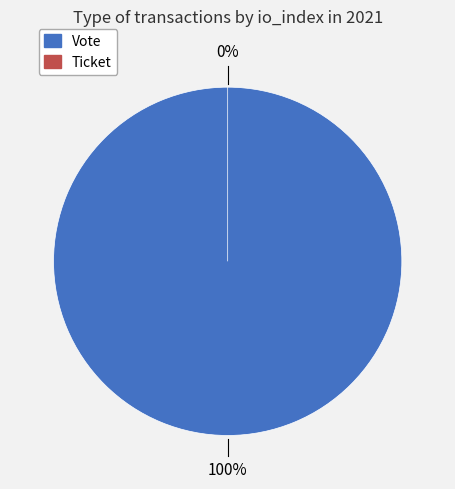

To the nearest percent, what is the difference between the Vote and Ticket slice percentages?

100%